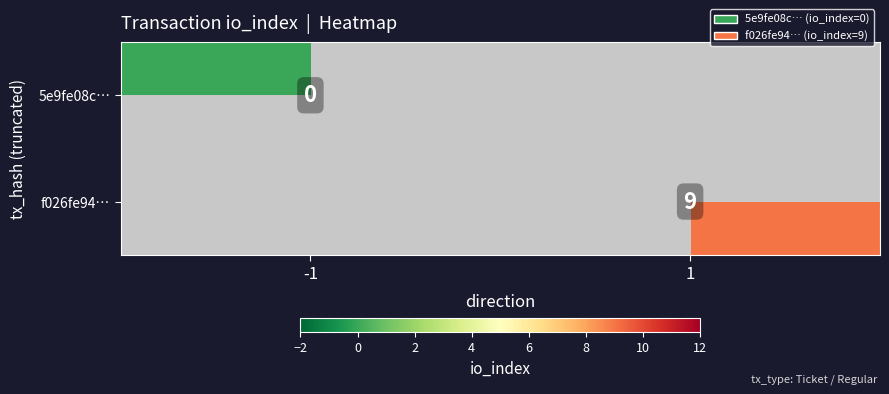

Is the value of 5e9fe08c… at -1 greater than the value of f026fe94… at 1?

No